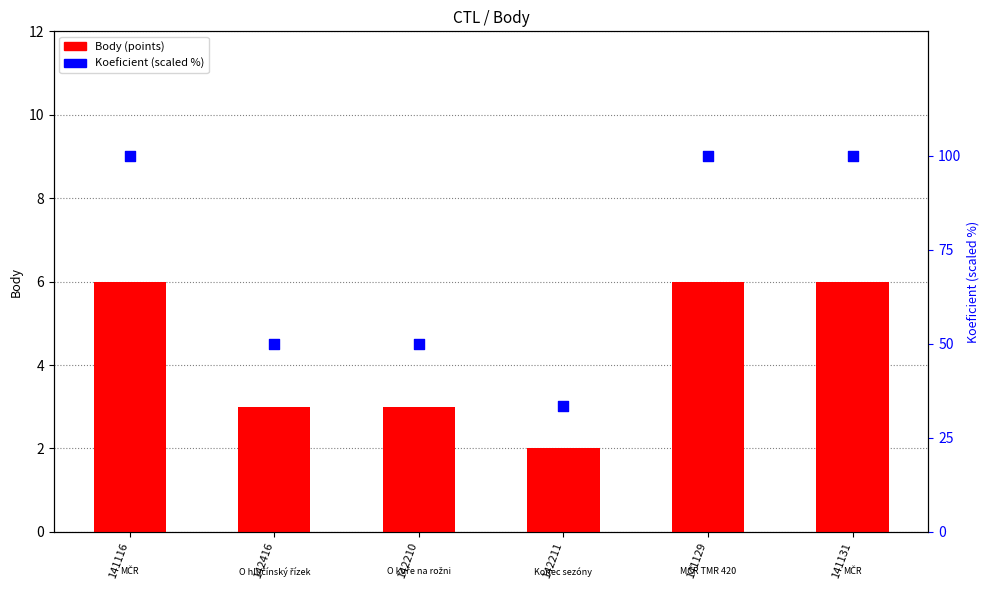

Is the value of Body (points) at 141116 greater than the value of Koeficient (scaled) at 142210?

No